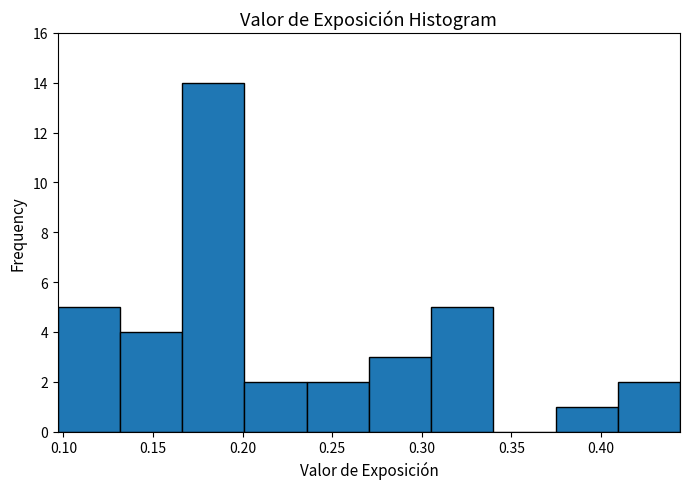

Which range on the x-axis has the tallest bar?

0.165 to 0.200